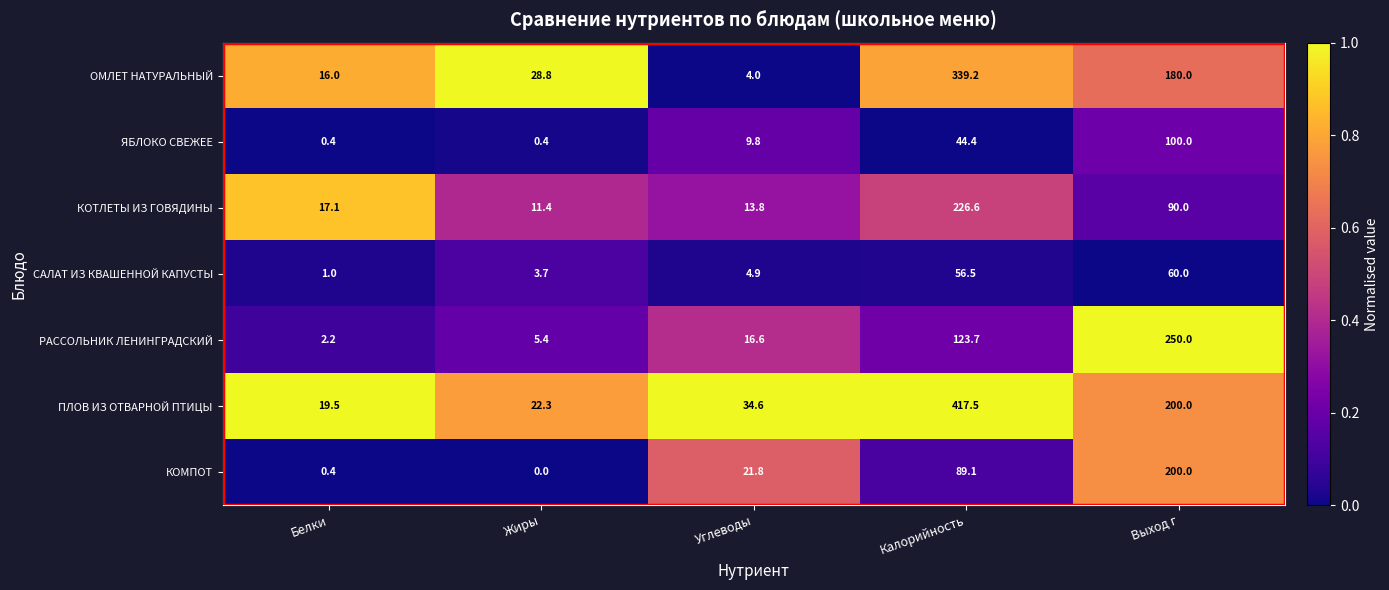

At how many categories does at least one series exceed 0?

5